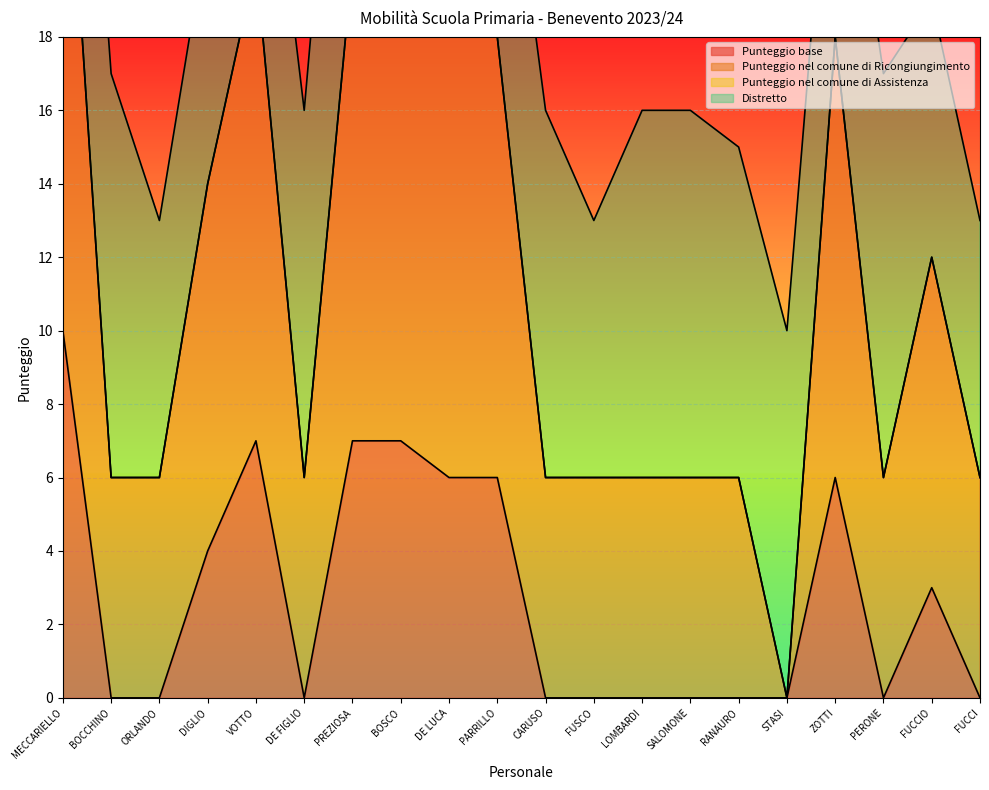

How many data points in Punteggio nel comune di Ricongiungimento are less than 6?

1